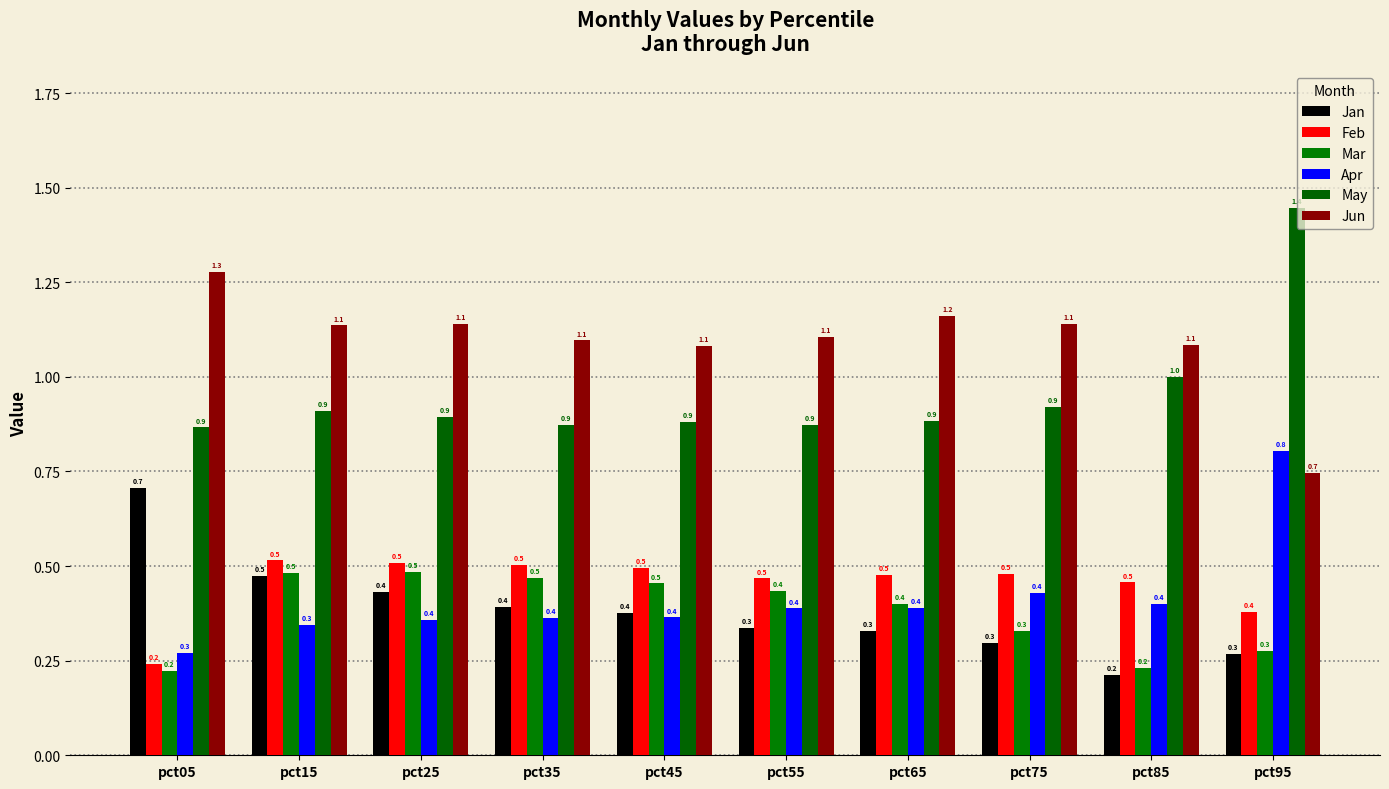

The value of Feb at pct45 is 0.7. True or false?

False